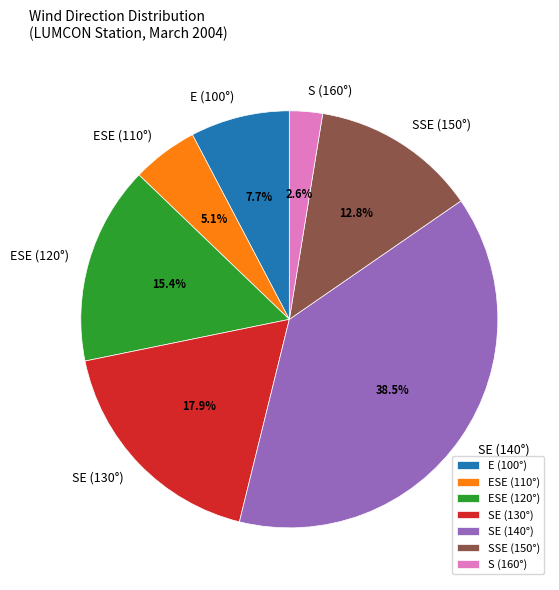

Does any single category account for the majority?

No